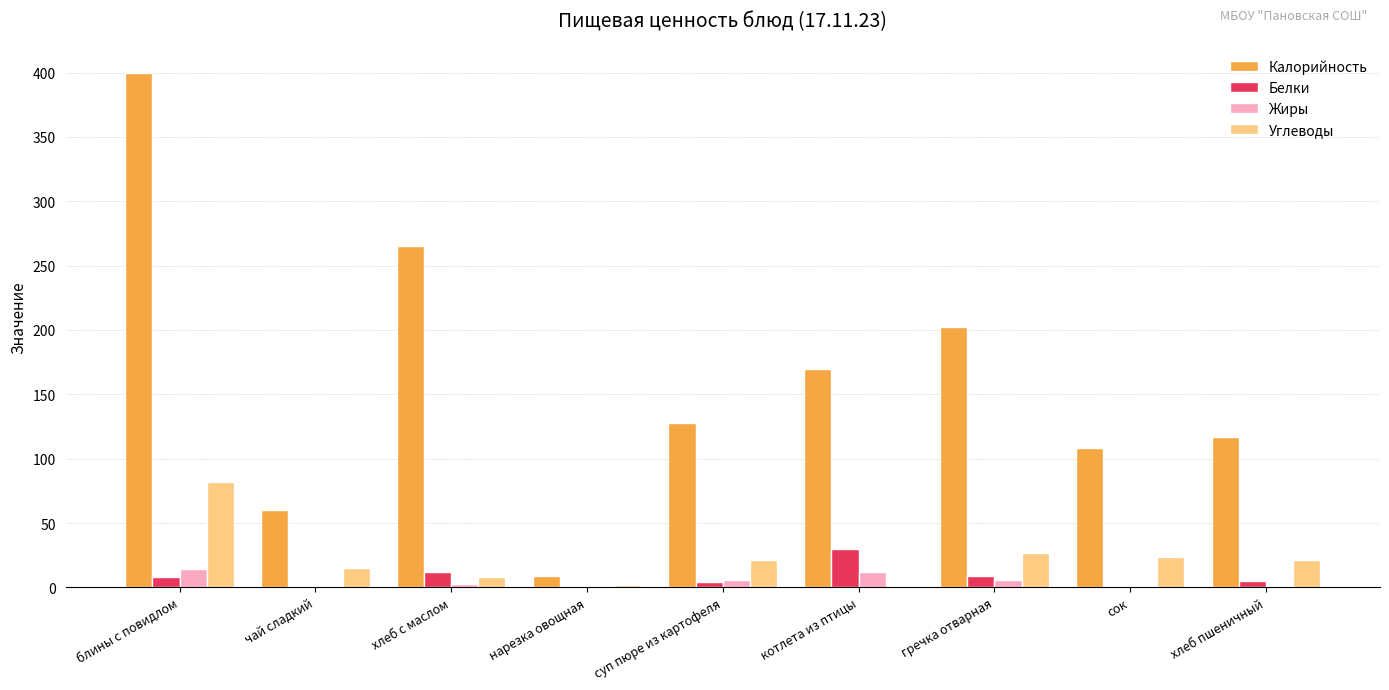

At which category is the sum across all series the highest?

блины с повидлом